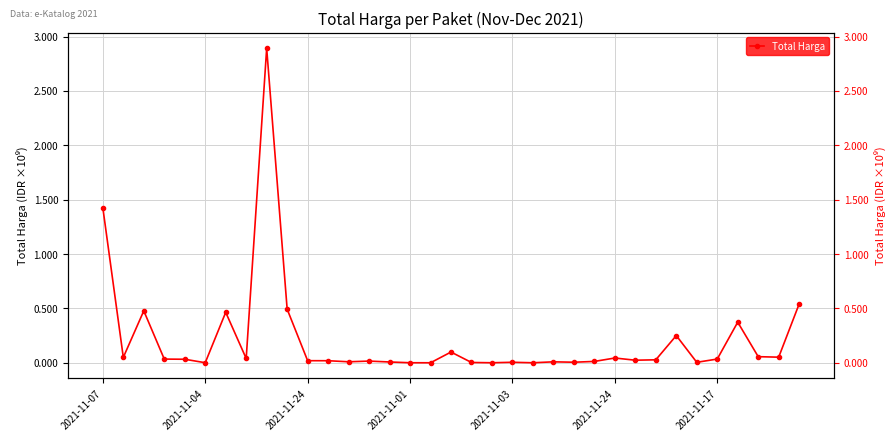

Which has a higher value, 12 or 2021-11-17?

2021-11-17